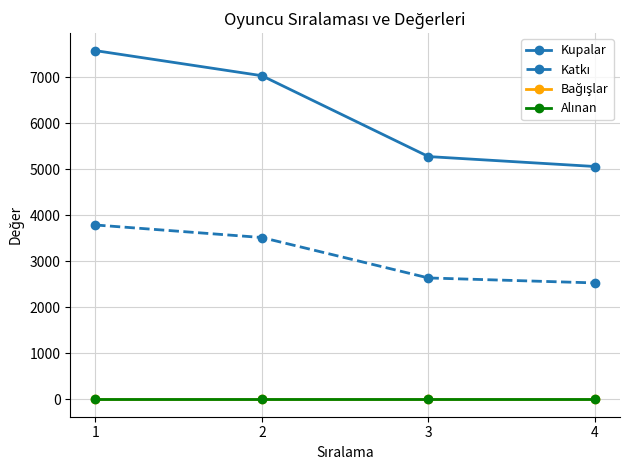

Is this an area chart (filled region under the line)?

No